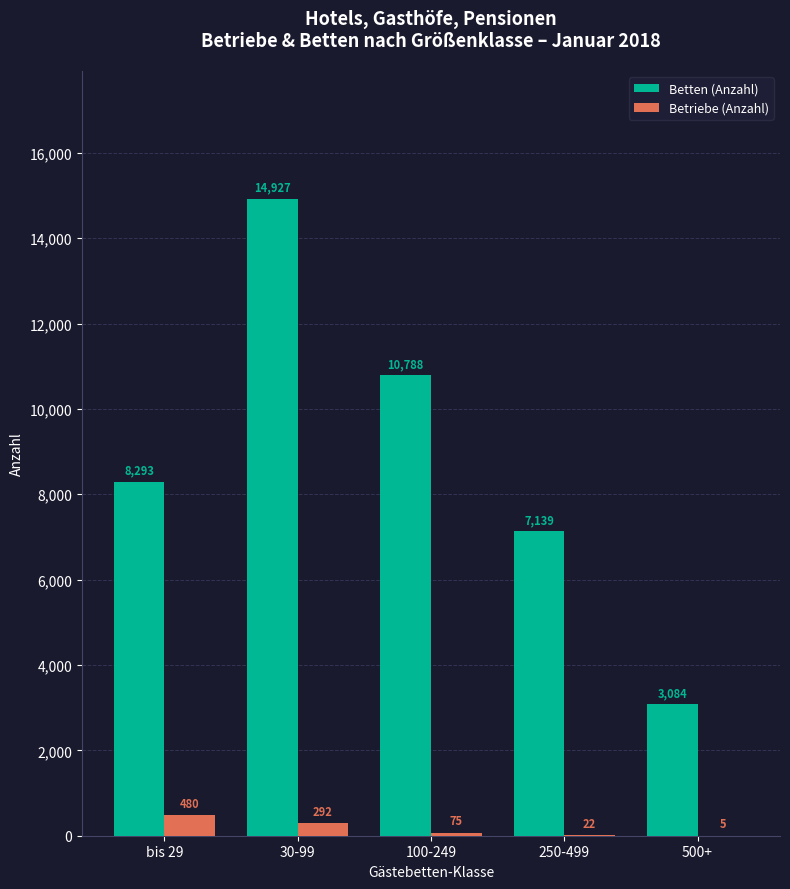

Between 30-99 and 500+, which series saw the biggest shift?

Betten (Anzahl)